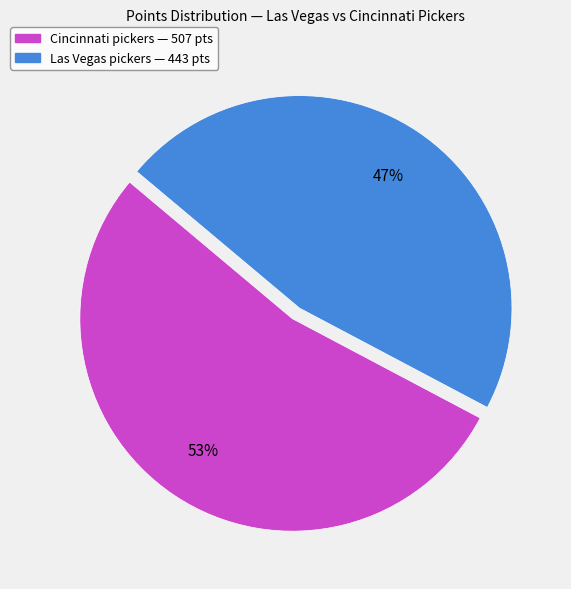

To the nearest percent, what is the average slice percentage?

50%